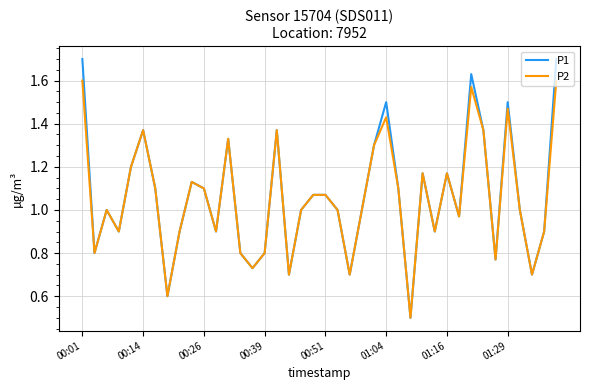

What is the maximum value shown in the chart?

1.7